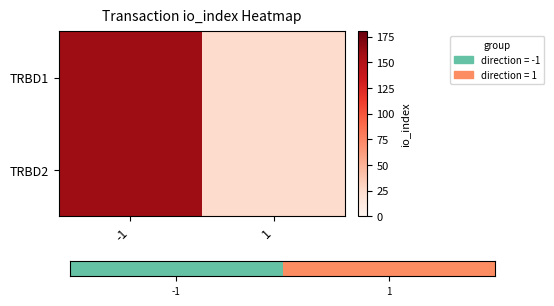

At which category is the sum across all series the highest?

-1